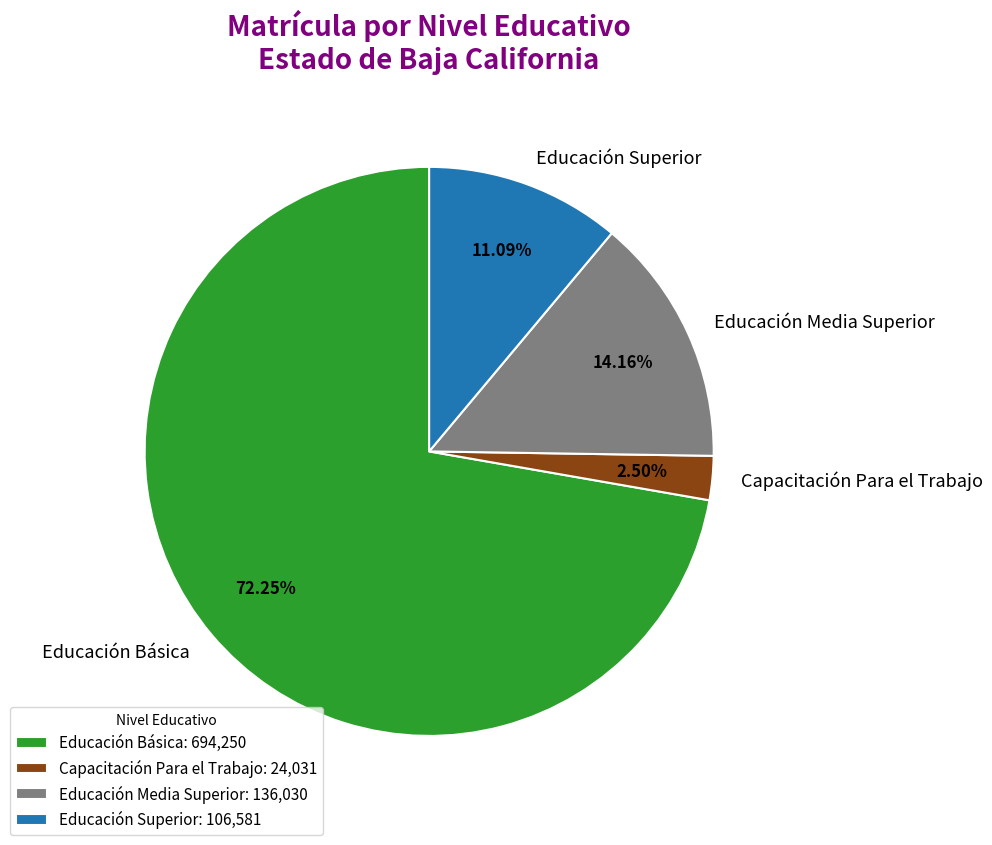

What is the largest slice in the pie chart?

Educación Básica